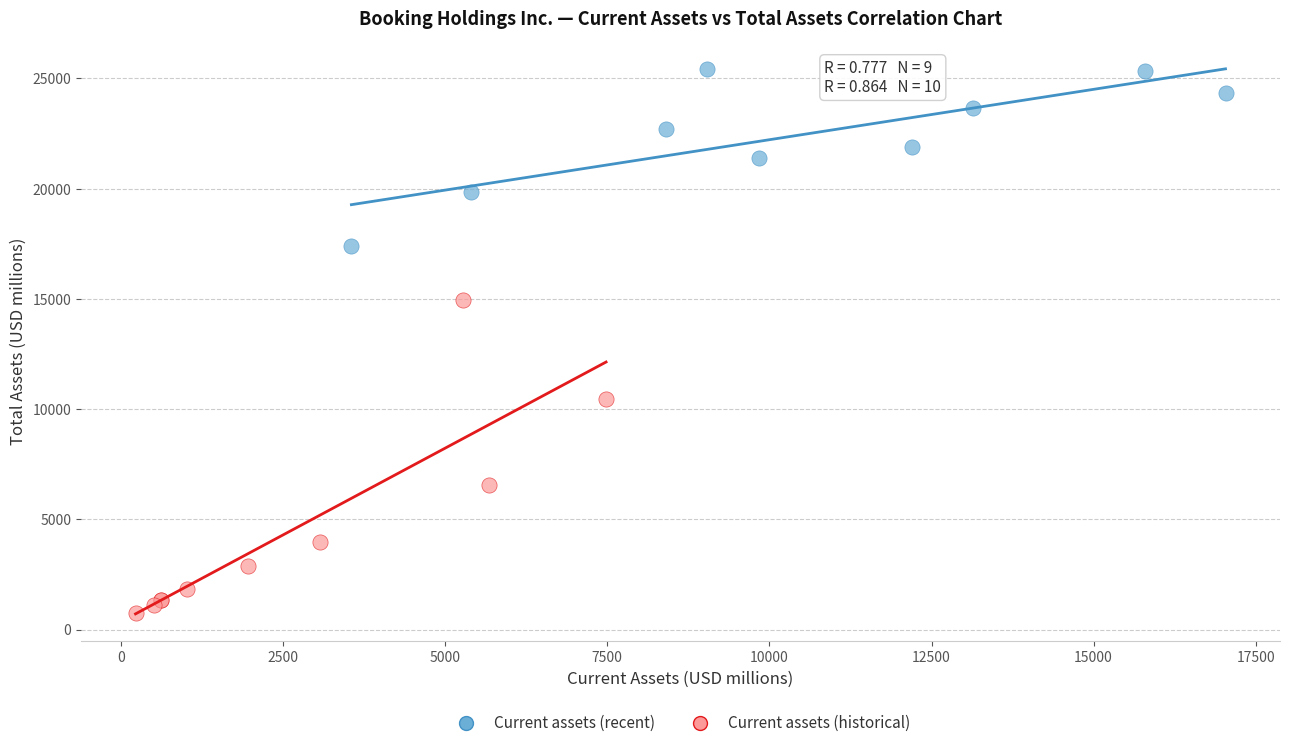

Which series contains the highest Y value?

Current assets (recent)